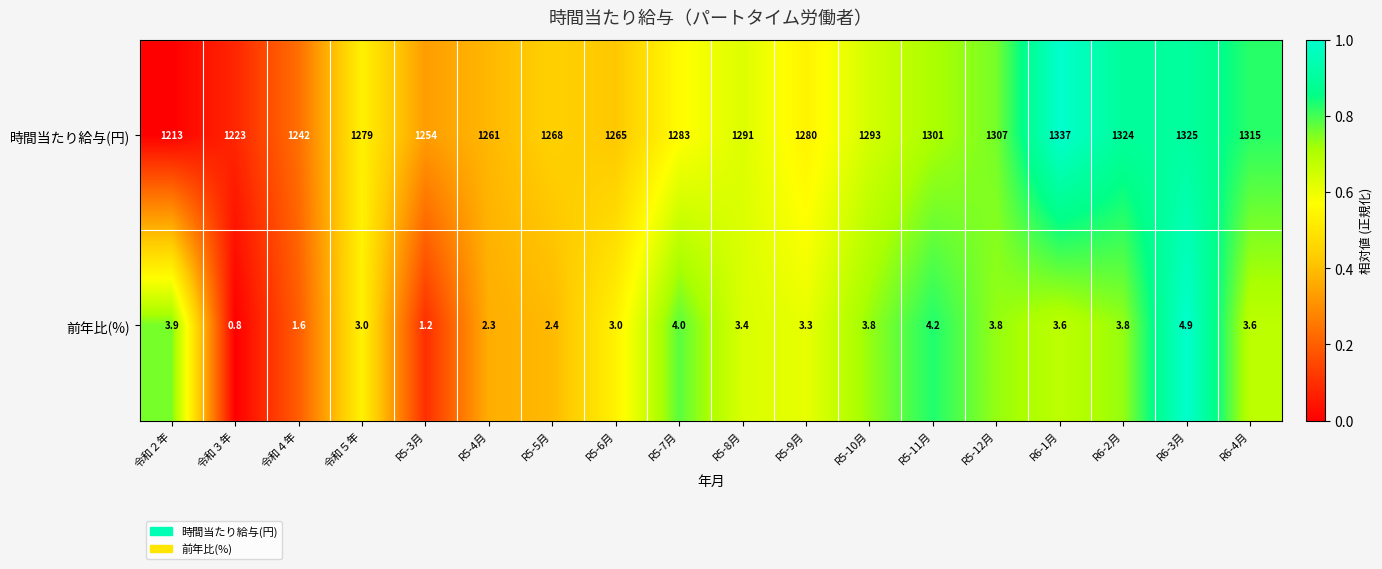

What is the difference between the highest and lowest values at 令和３年?

1222.2